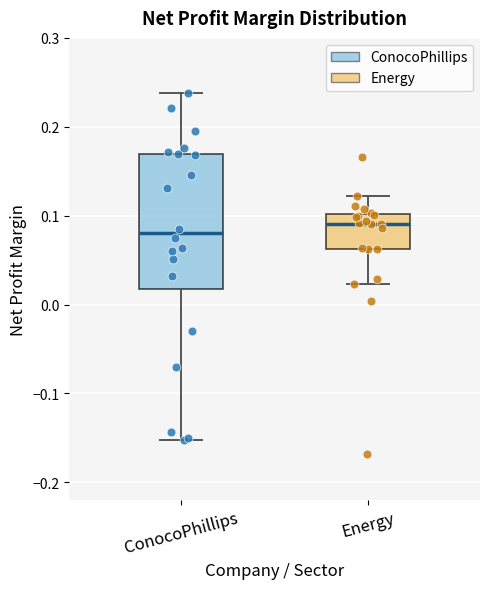

Which box's median line is the lowest?

ConocoPhillips